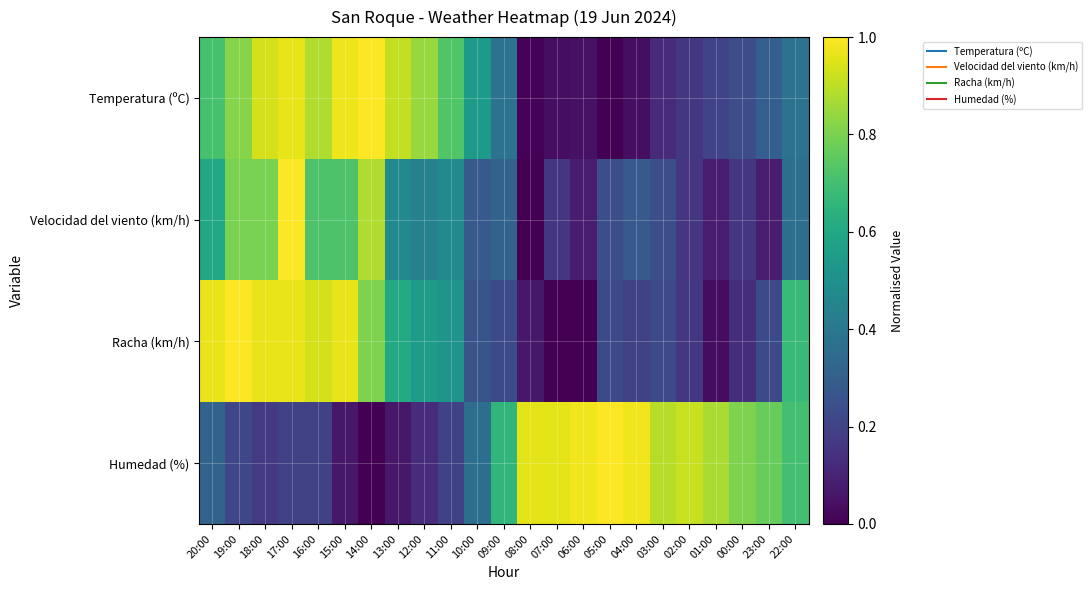

What is the total value across all series at 22:00?

2.1